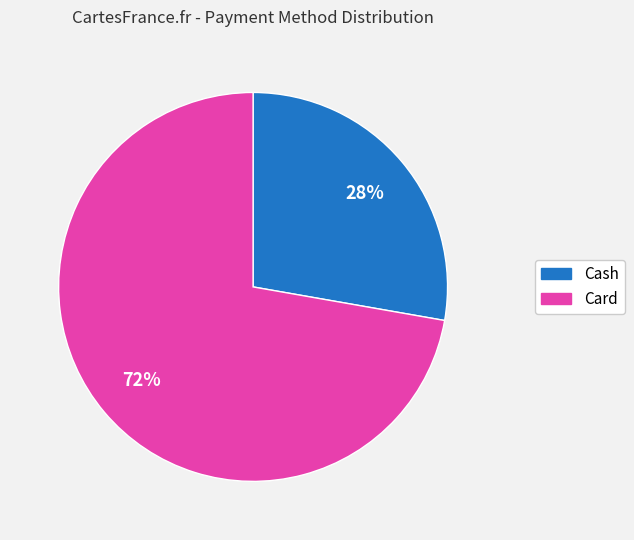

How many slices are in this pie chart?

2